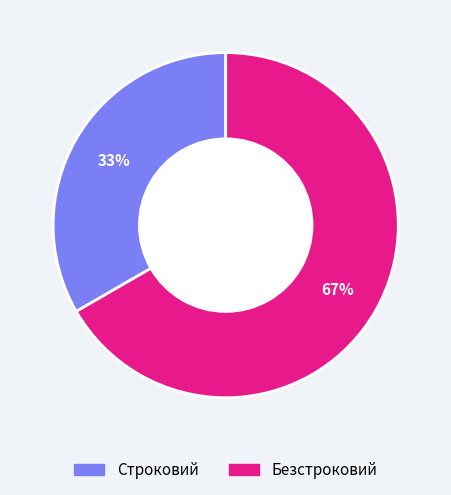

Combined, do Строковий and Безстроковий account for over 50%?

Yes